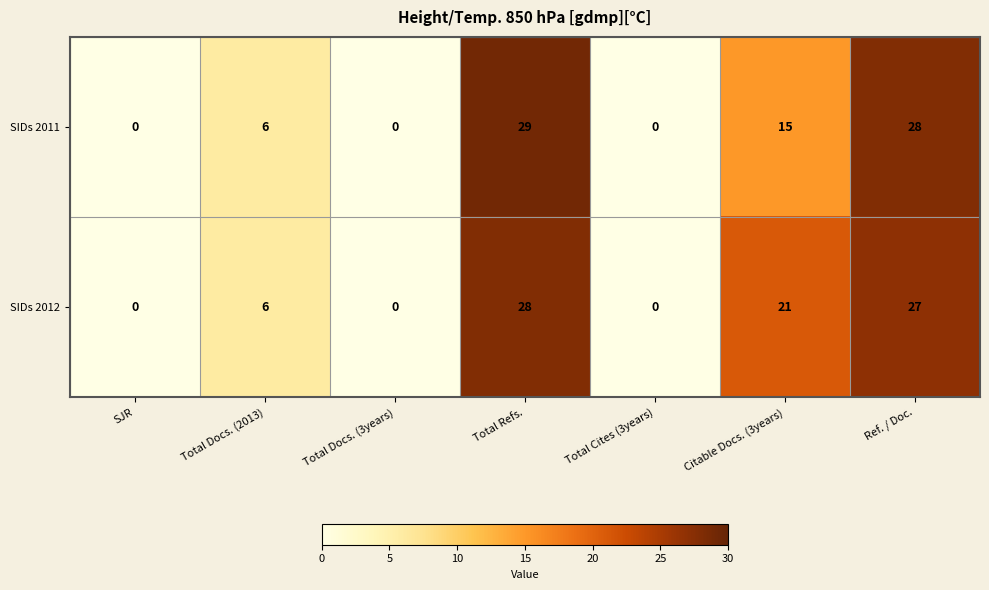

The value of SIDs 2012 at SJR is 0. True or false?

True